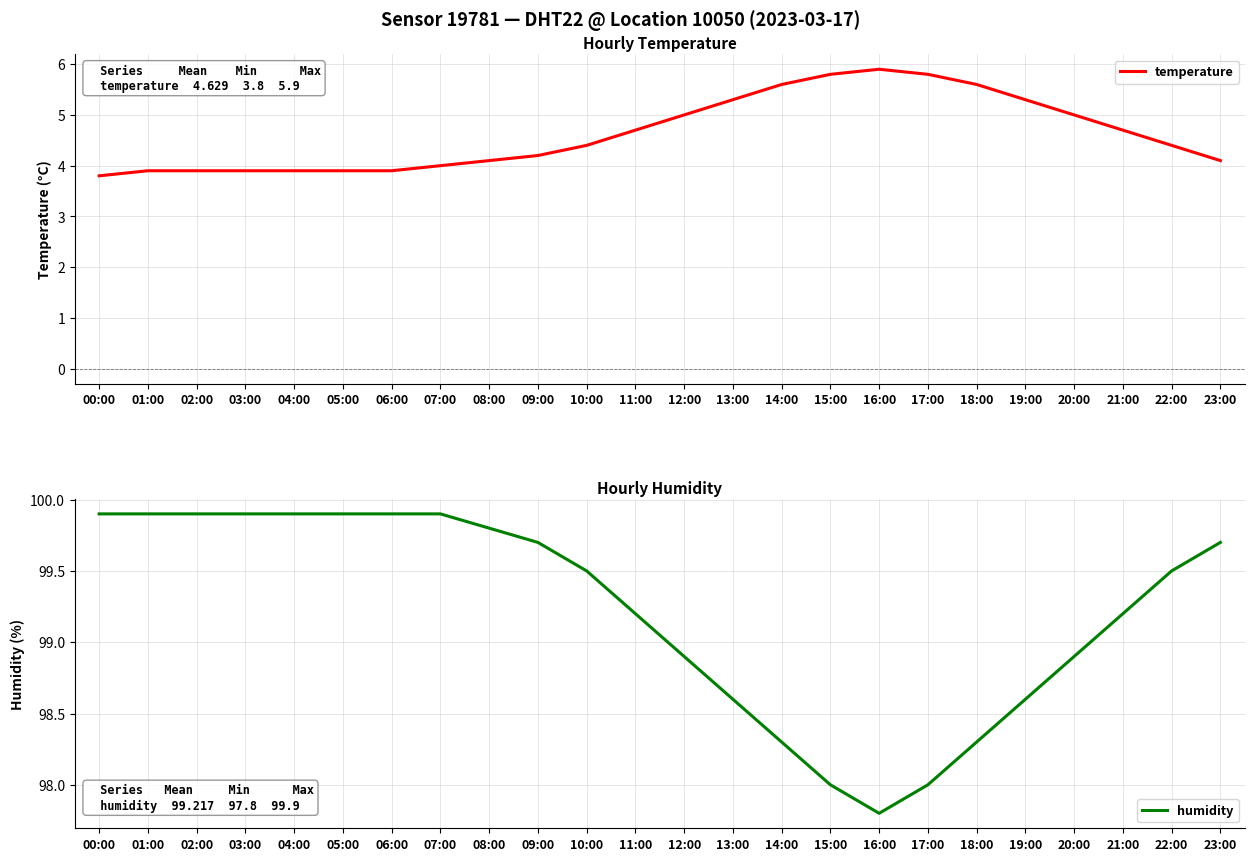

What position from the right is 22:00?

2